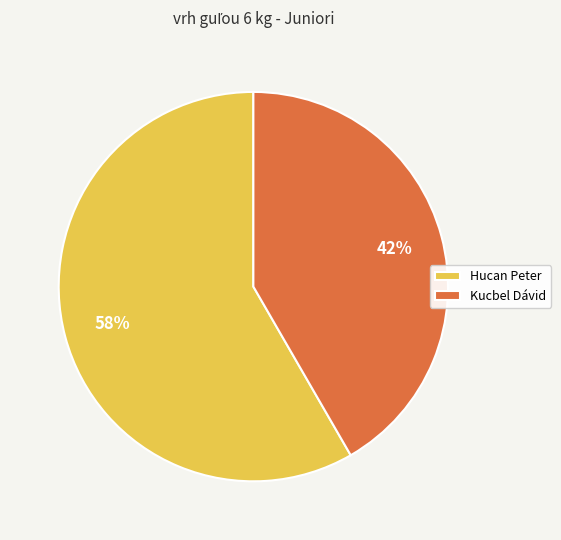

Approximately how many times larger is the value at Kucbel Dávid compared to Hucan Peter?

0.7